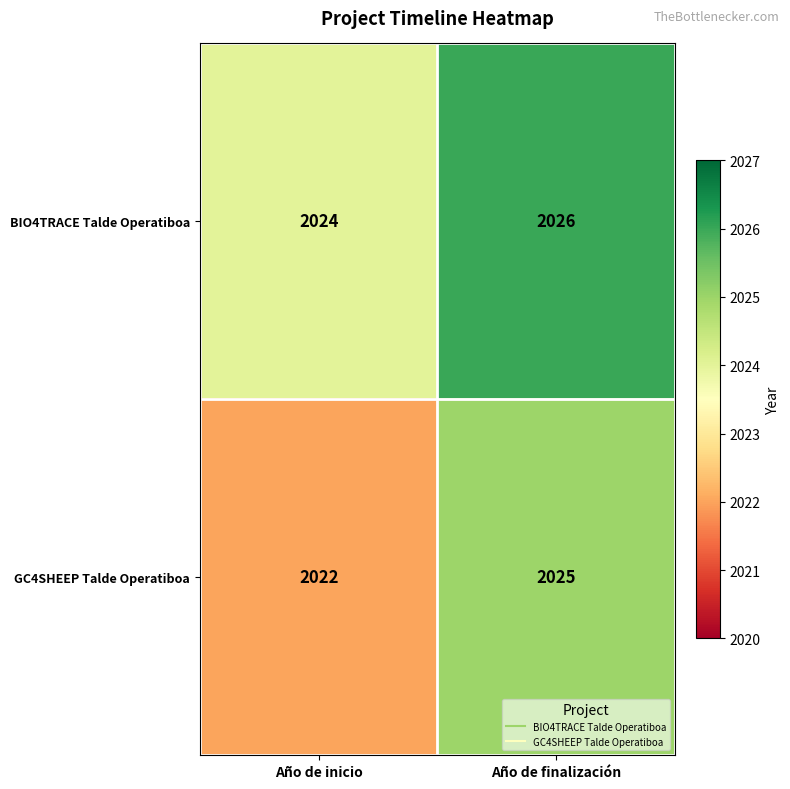

What is the difference between the GC4SHEEP Talde Operatiboa values at Año de inicio and Año de finalización?

3